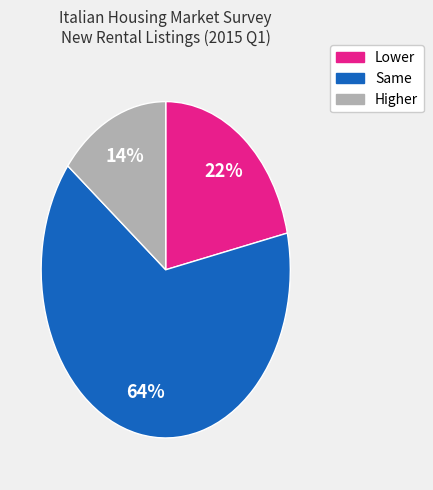

To the nearest percent, what percentage of the pie is Higher?

14%